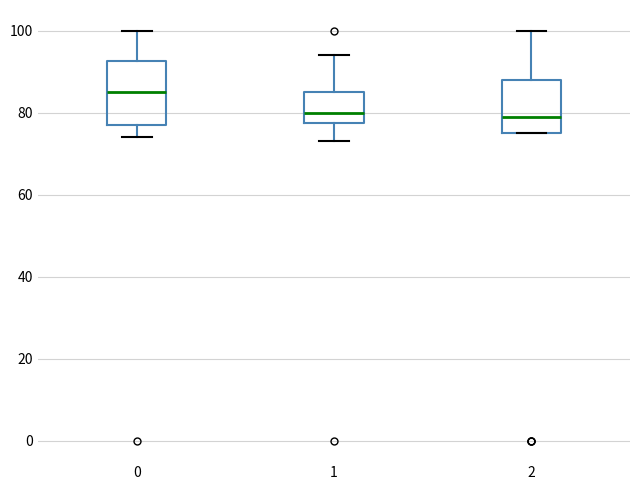

Reading left to right, read every box against the y-axis: the position of its median line, the range the box covers, and the ends of its whiskers. The values are not printed on the chart, so give them approximately, as read against the axis.

0: median 86, box 78 to 92, whiskers 74 to 100
1: median 80, box 78 to 86, whiskers 74 to 94
2: median 80, box 76 to 88, whiskers 76 to 100